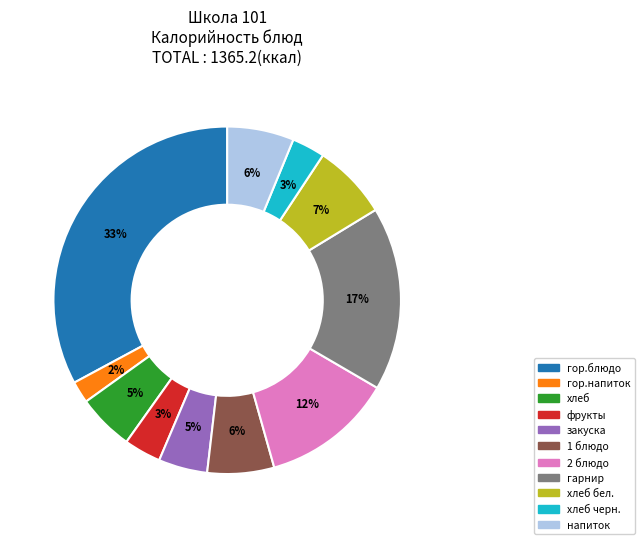

Count the number of slices in the pie.

11